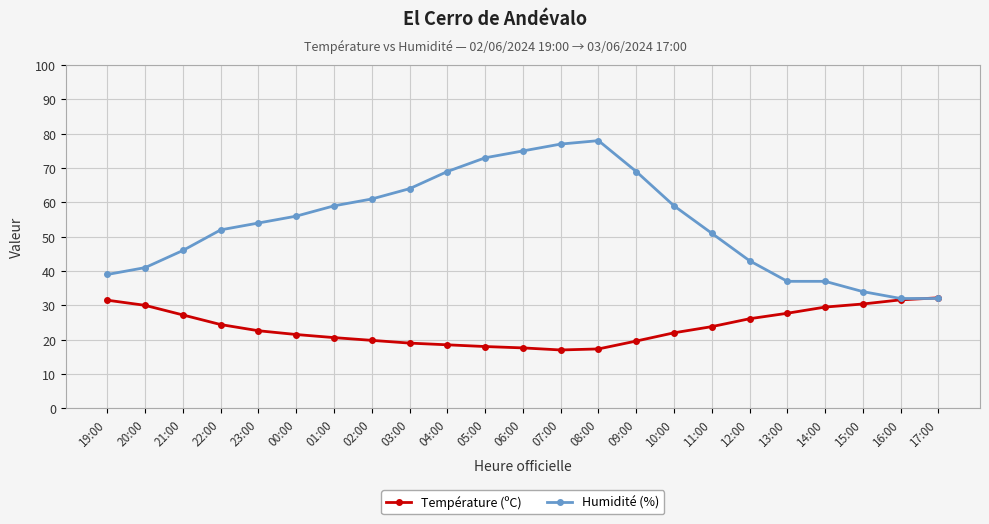

What is the greatest value displayed?

78.0